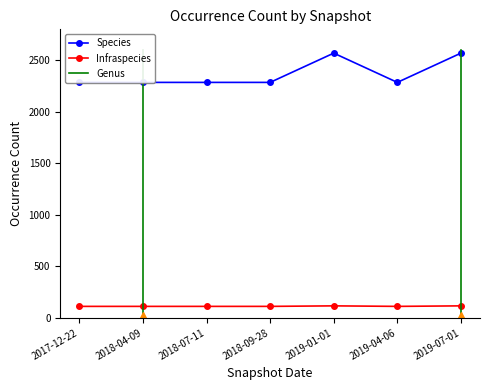

True or false: Infraspecies and Species cross at least once.

False